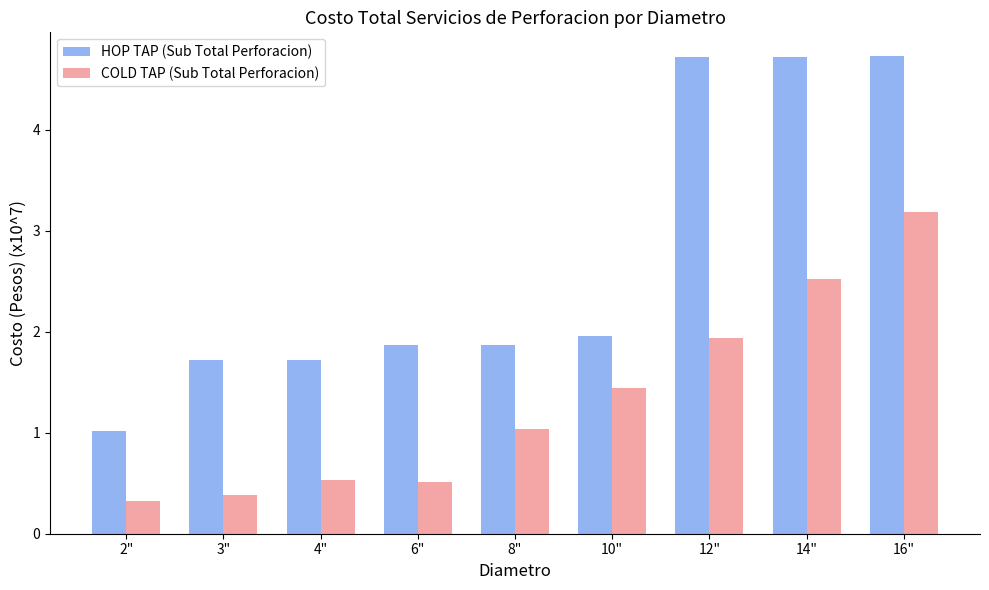

How many categories are shown in the chart?

9